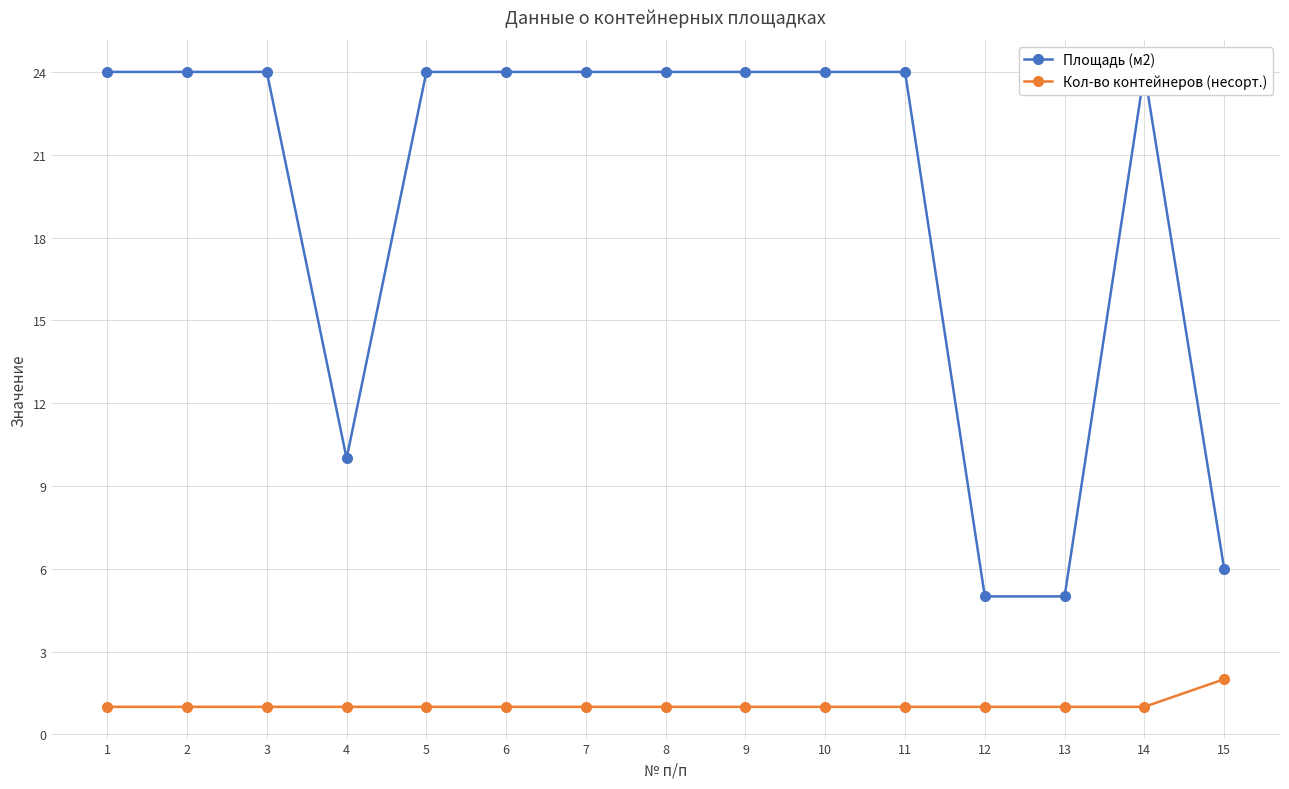

How many data points does each series have?

15